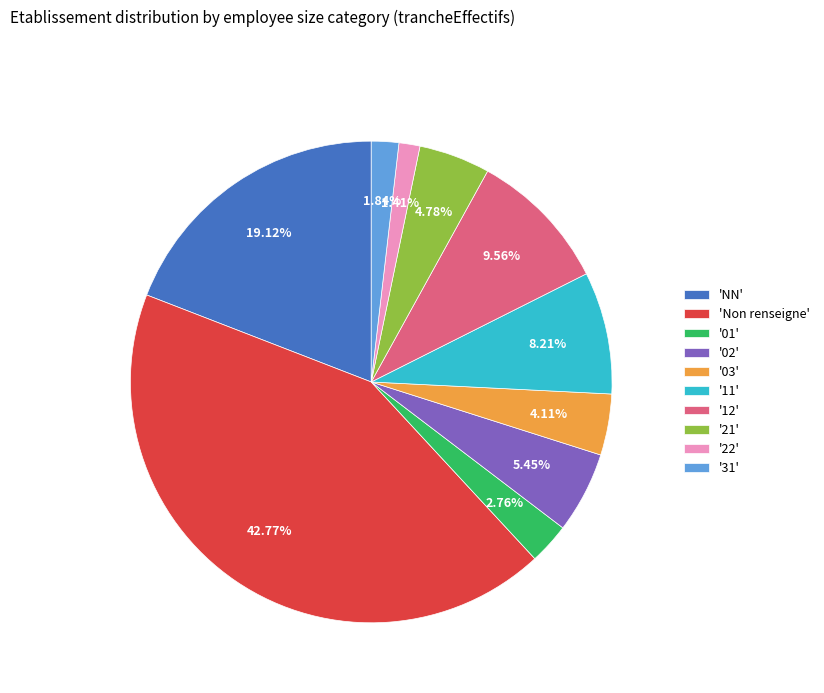

Is 'Non renseigne' the majority of the pie?

No